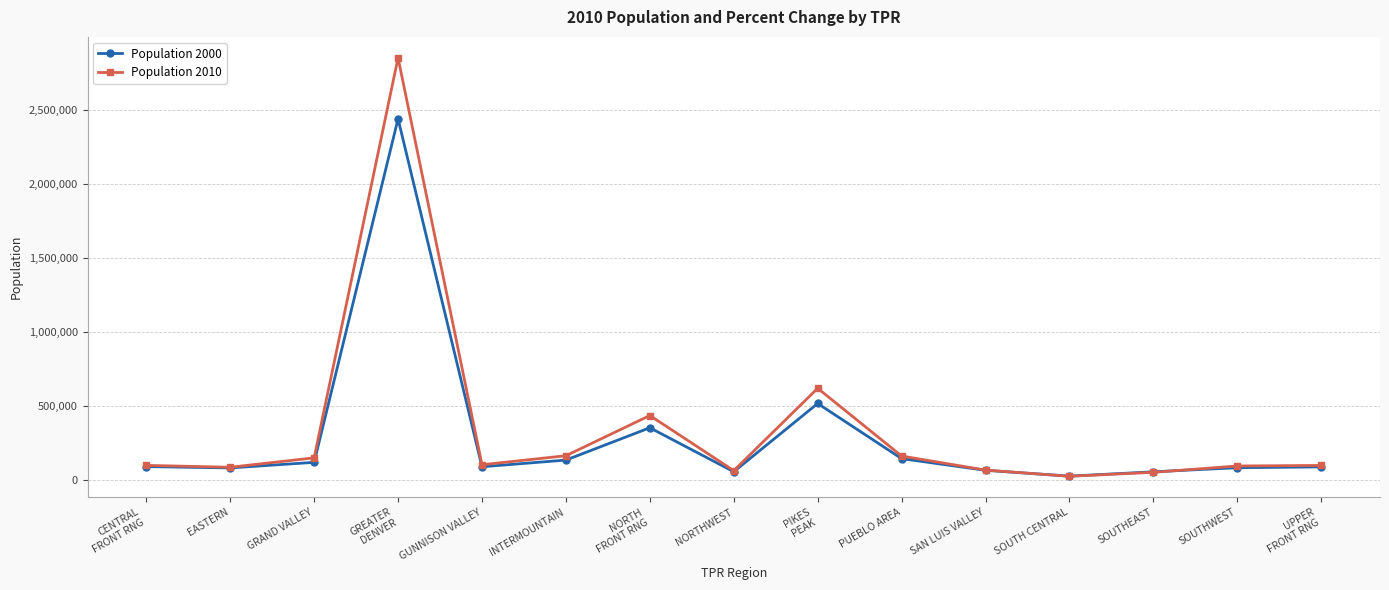

What is the sum of the Population 2010 values at PIKES
PEAK and SOUTH CENTRAL?

639242